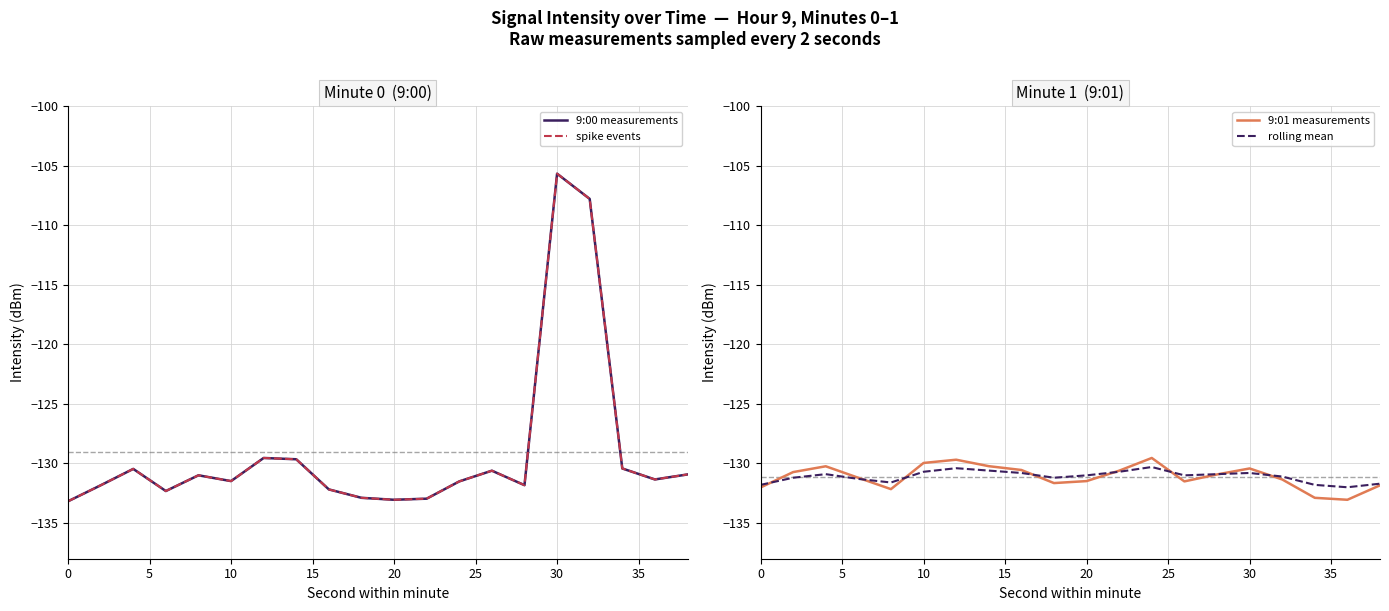

What is the minimum value for rolling mean?

-132.0